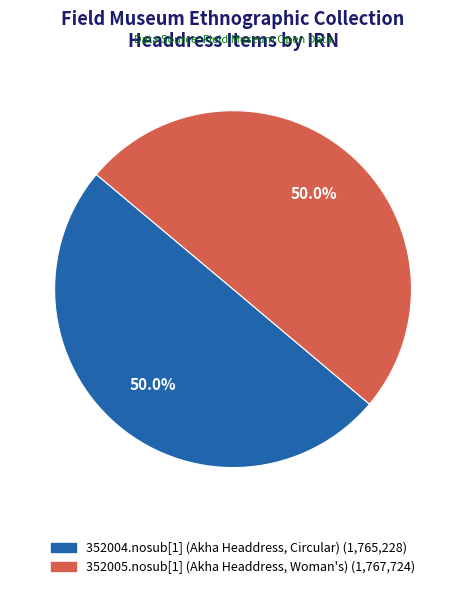

How many segments does this pie chart have?

2